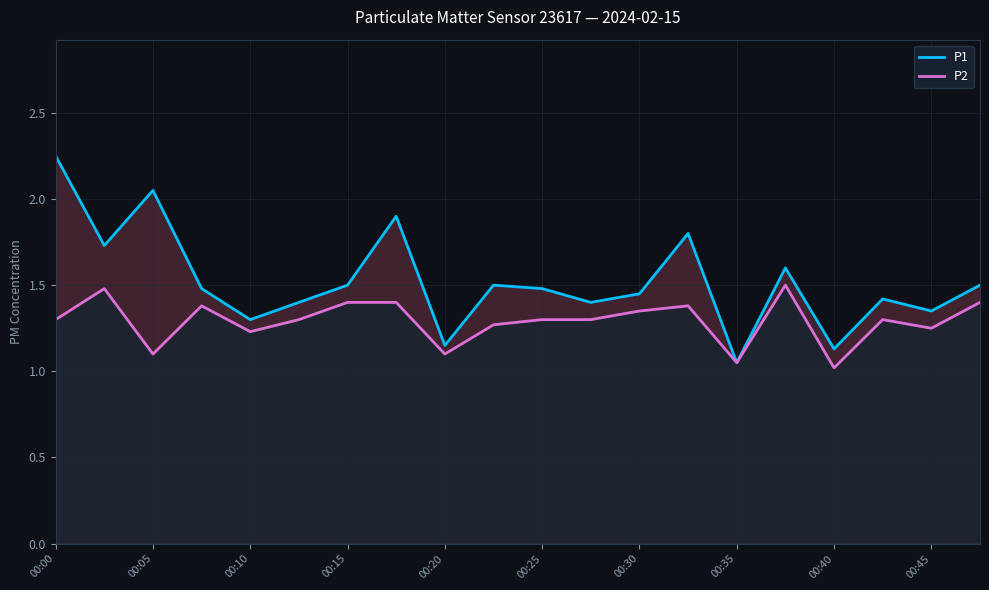

What position from the left is 00:45?

10